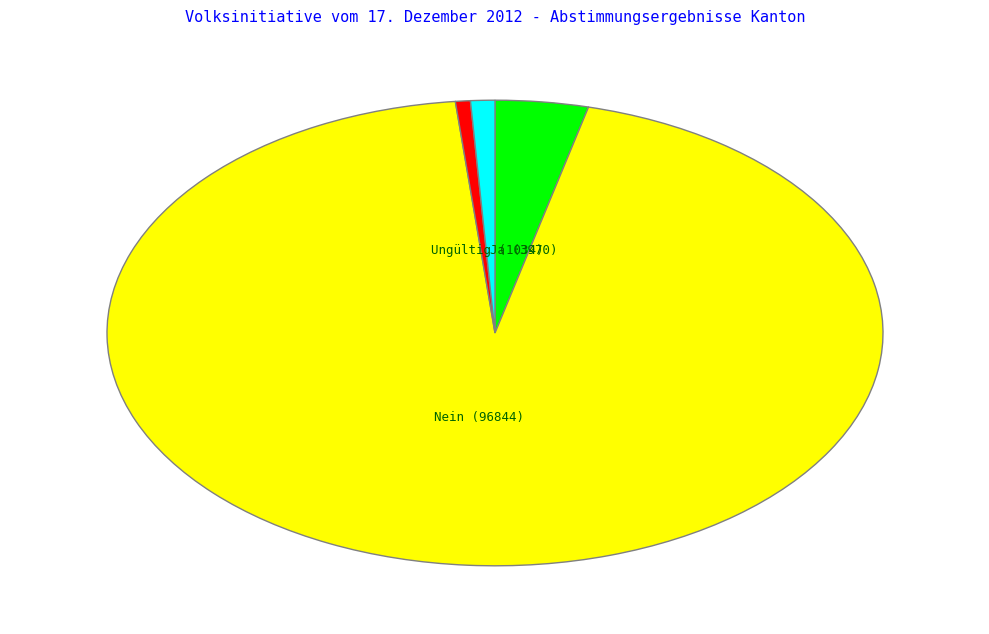

Is there any slice that represents more than half of the pie?

Yes